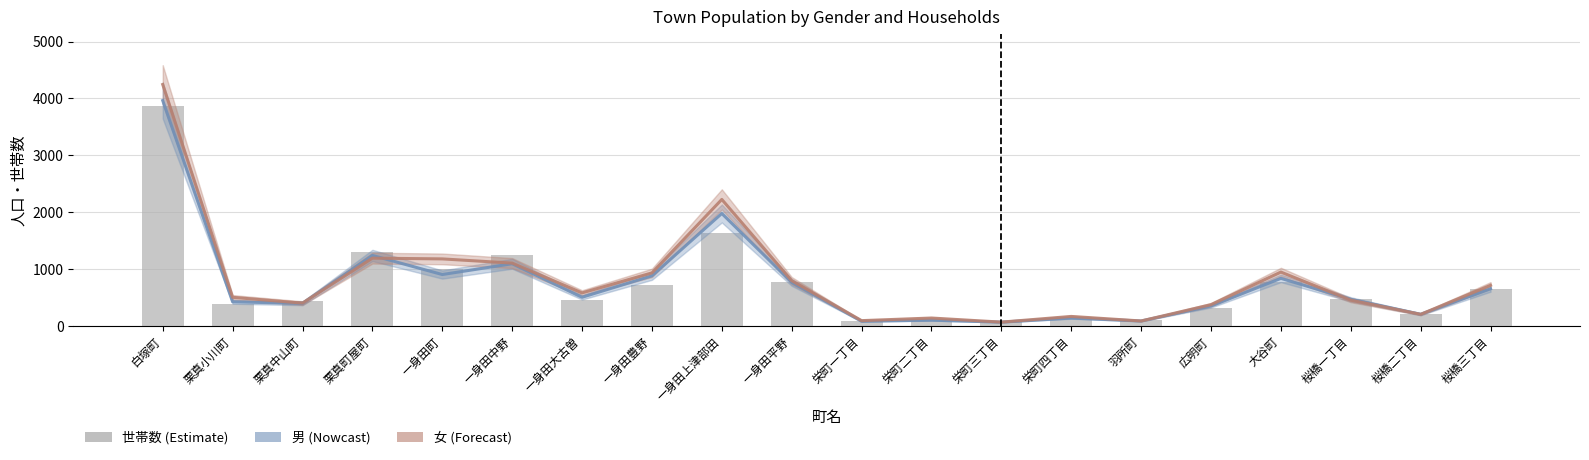

At which label does 女 reach its peak?

白塚町